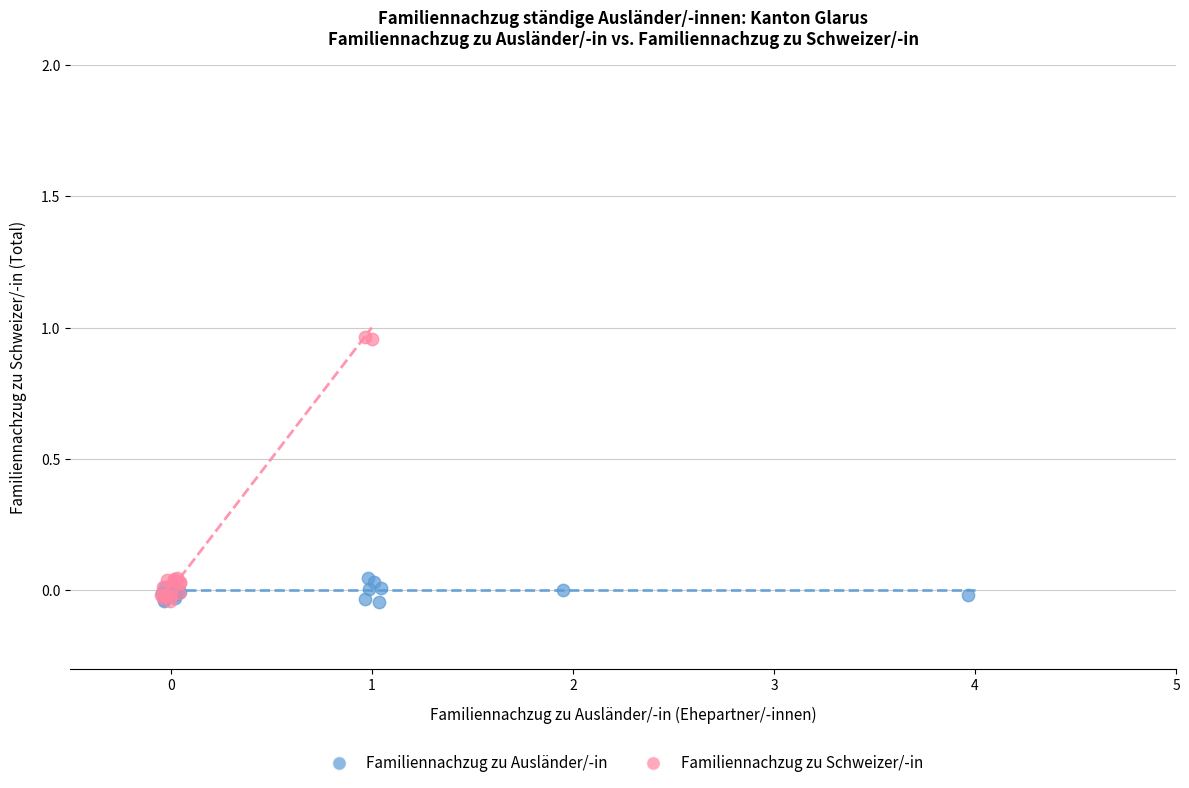

Which series contains the highest Y value?

Familiennachzug zu Schweizer/-in